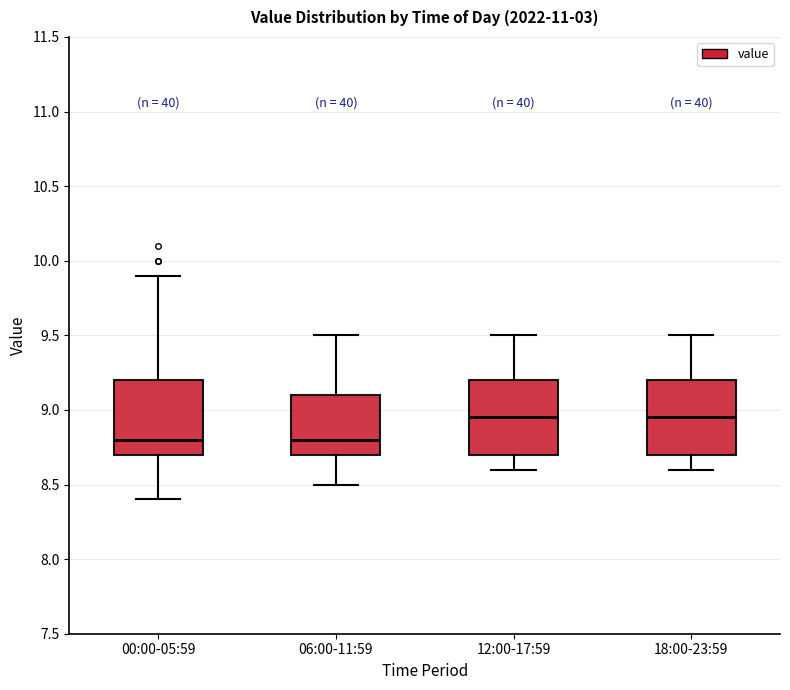

Where does the upper whisker of the box for 00:00-05:59 end on the y-axis? The values are not printed on the chart, so give them approximately, as read against the axis.

9.90